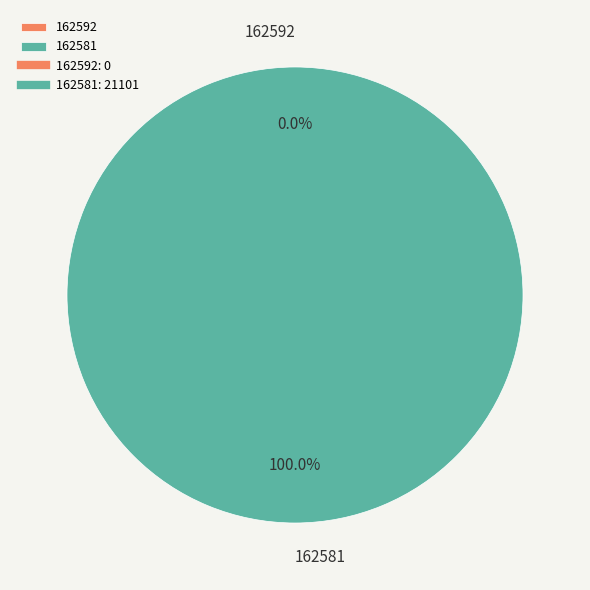

Is there a majority slice in this chart?

Yes